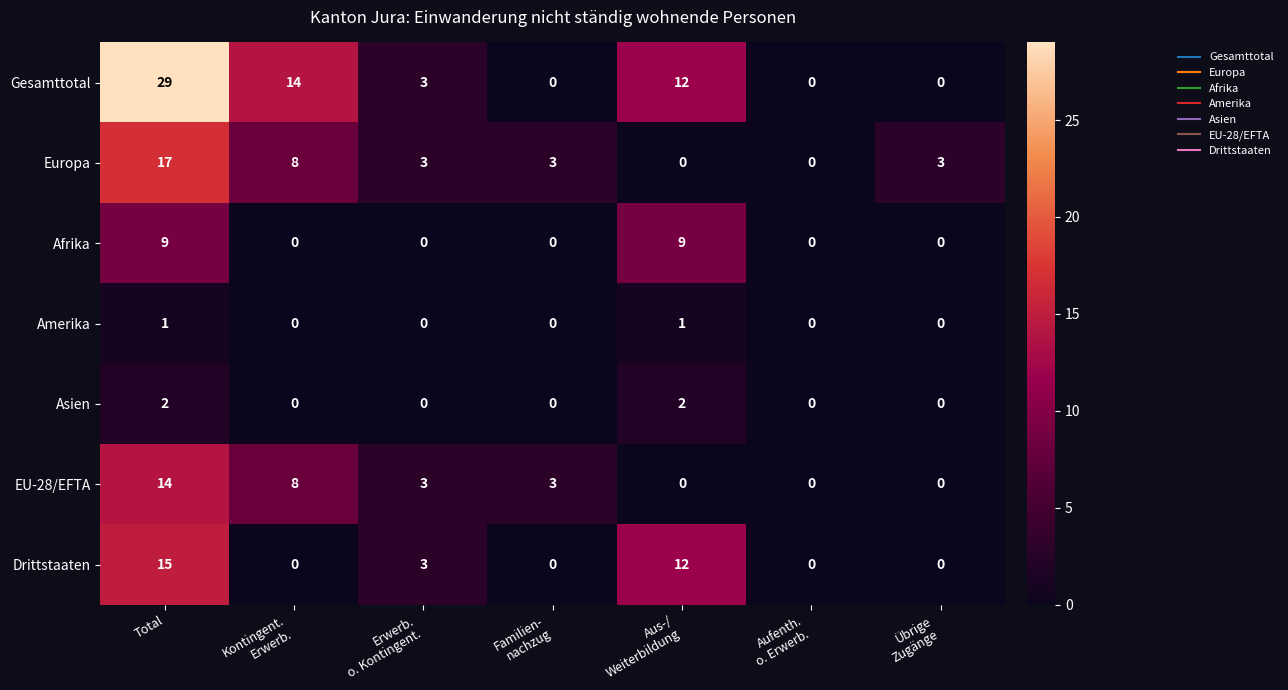

What is the spread (max minus min) of values at Total?

28